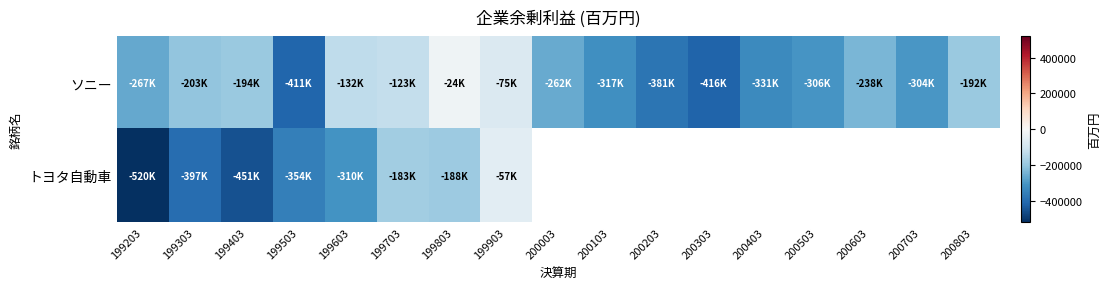

How many categories are shown in the chart?

17